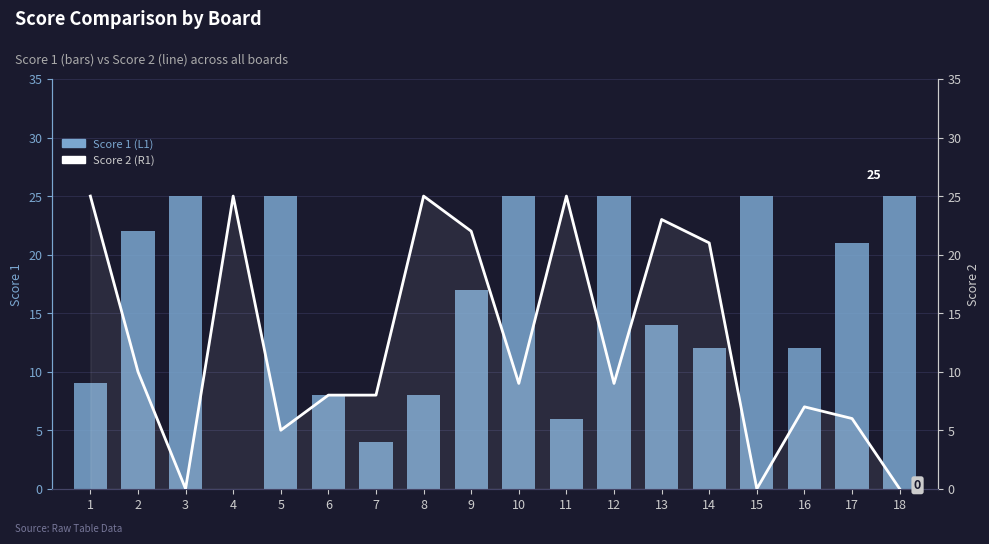

At which label does Score 2 first exceed 9?

1